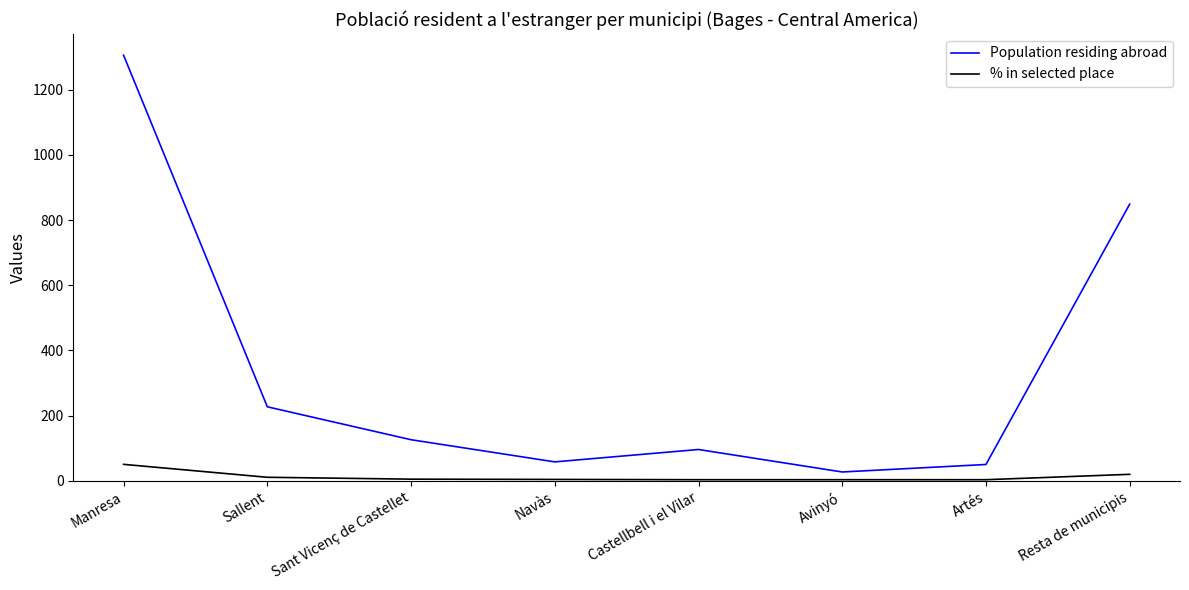

True or false: Population residing abroad has more than 2 points higher than both neighbors.

False